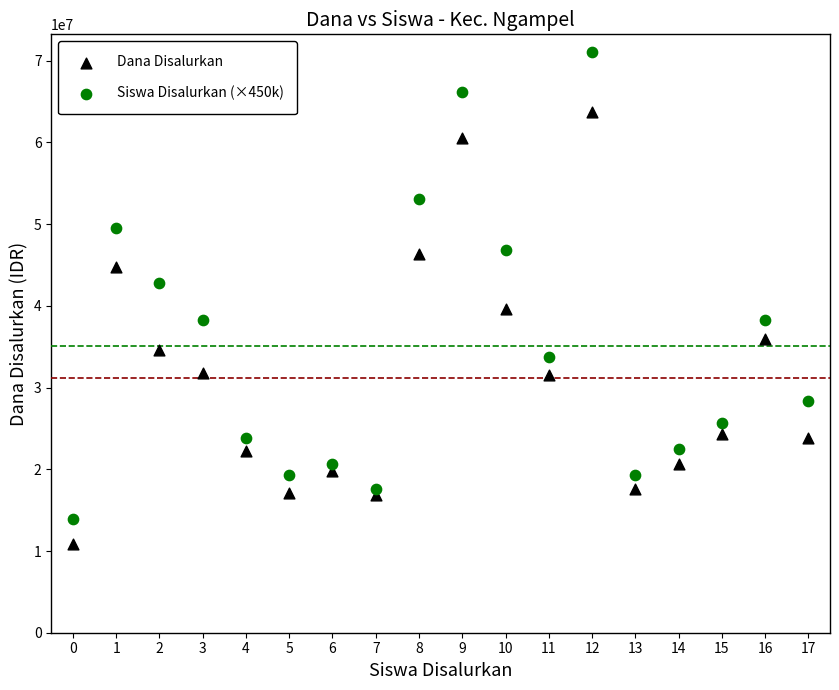

Which series contains the highest Y value?

Siswa Disalurkan (×450k)